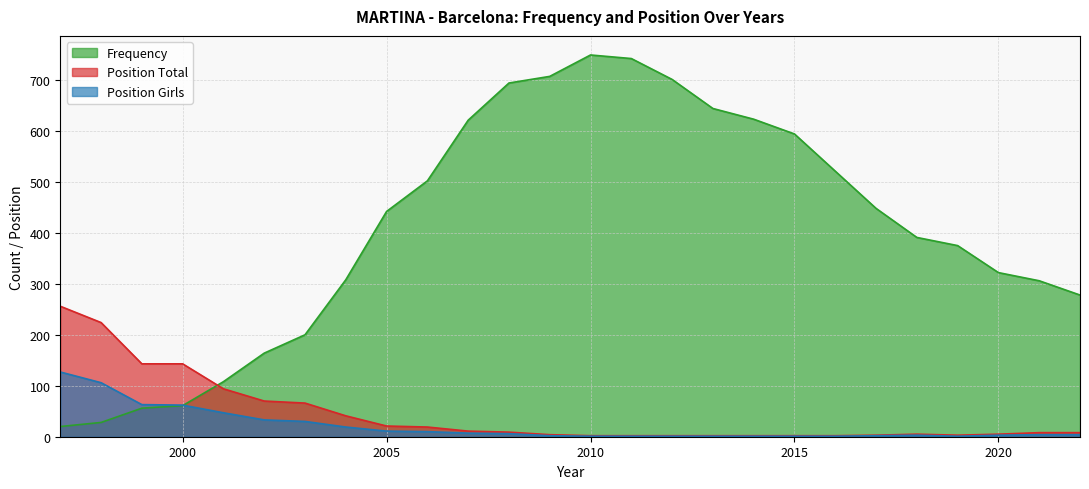

True or false: Position Girls and Frequency intersect in this chart.

True